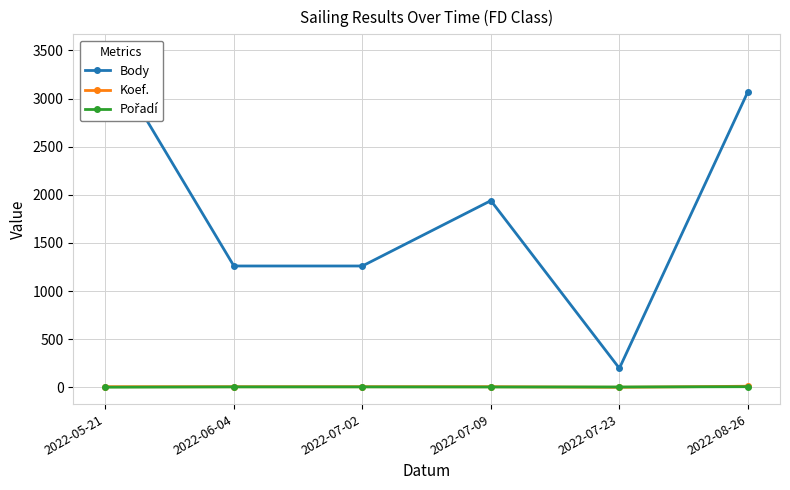

Is it true that Body equals 1261 at 2022-07-02?

True